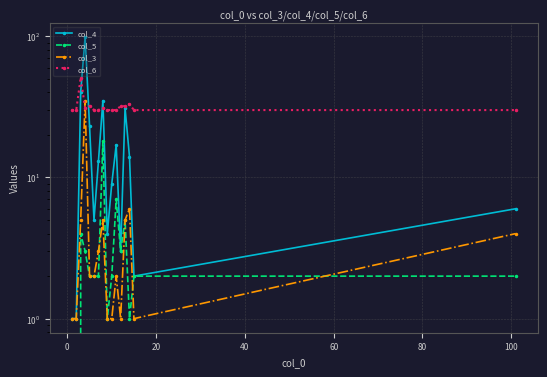

What is the sum of all col_6 values?

512